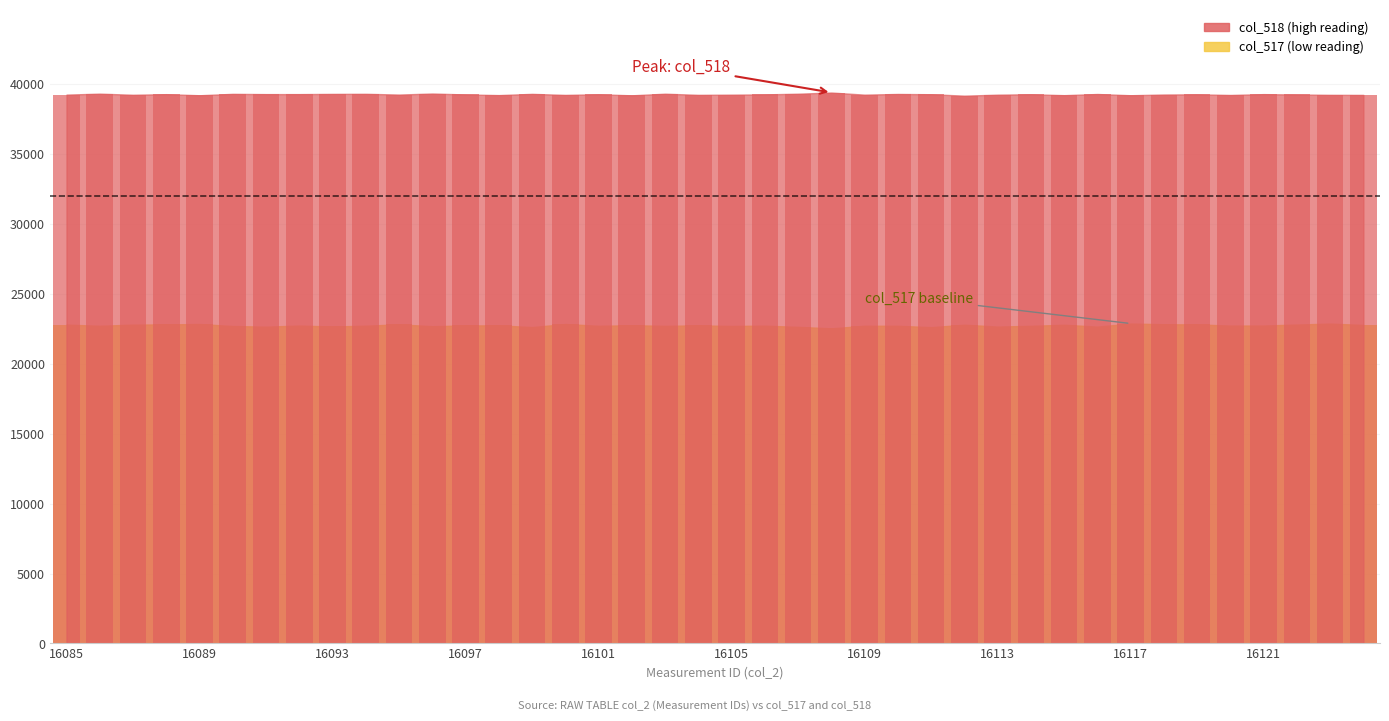

Where is col_518 nearest to the value 39267?

16091